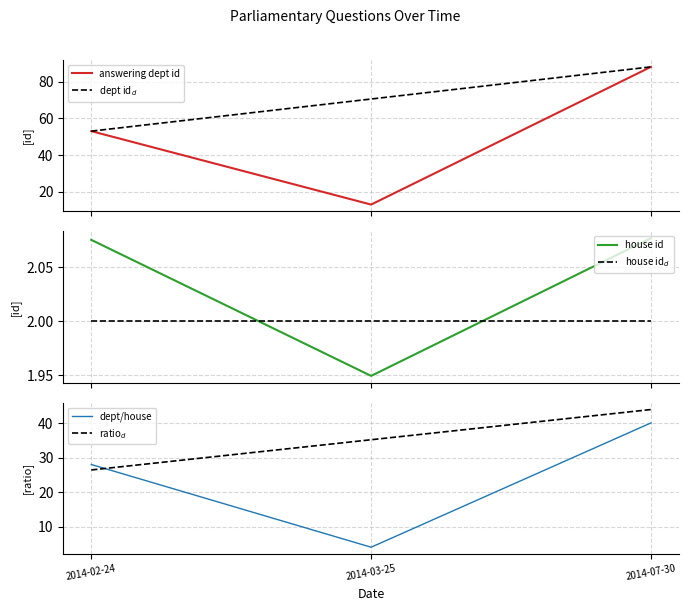

What is the maximum value shown in the chart?

88.0